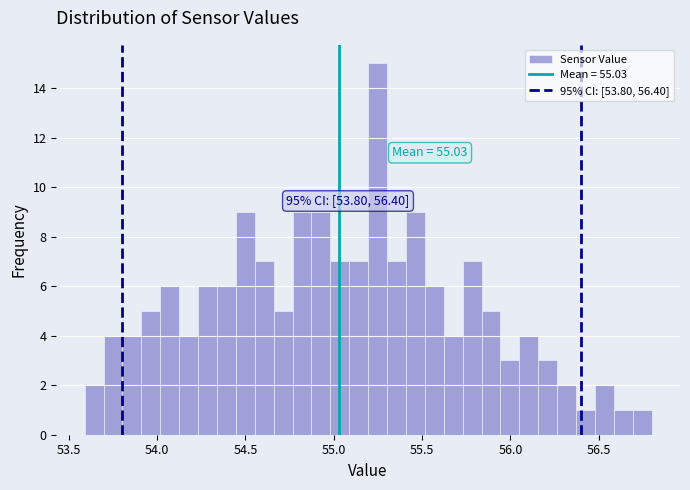

Around what value on the x-axis is the tallest bar? Give the approximate position of its centre, as read against the axis.

55.25